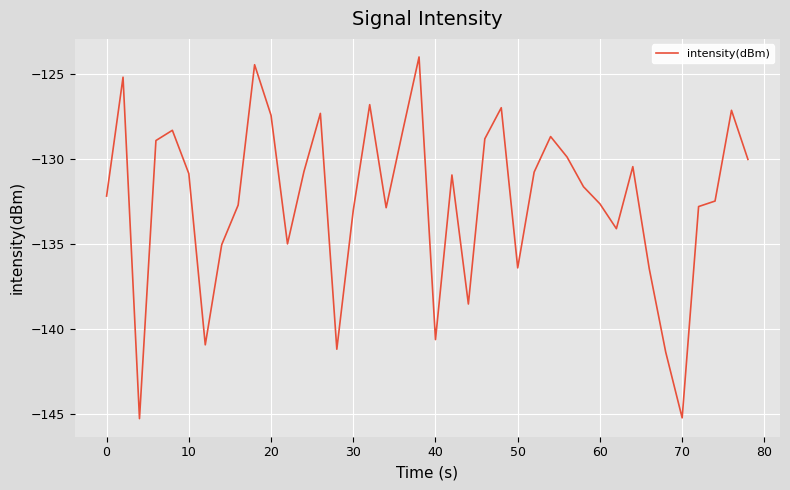

Does the chart have visible grid lines?

Yes